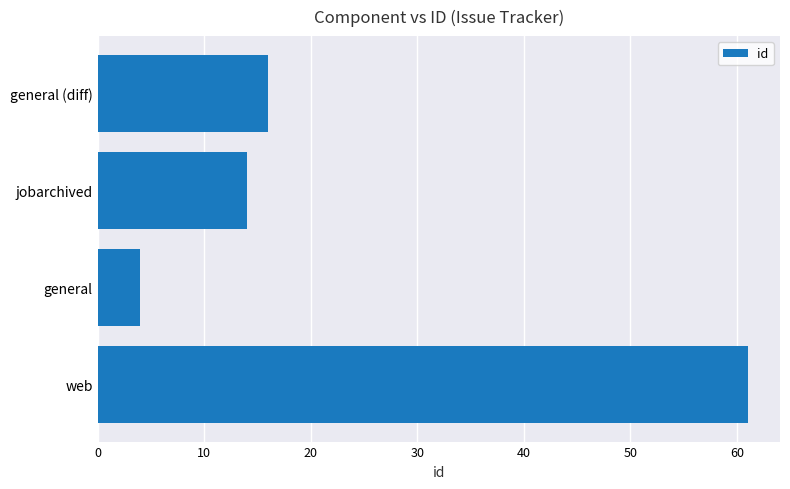

Reading top to bottom, extract all data points from this chart.

general (diff)=16	jobarchived=14	general=4	web=61